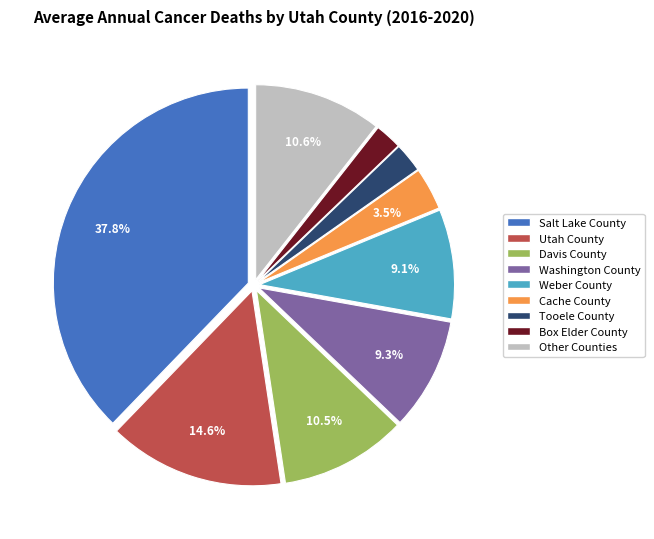

How many slices are in this pie chart?

9